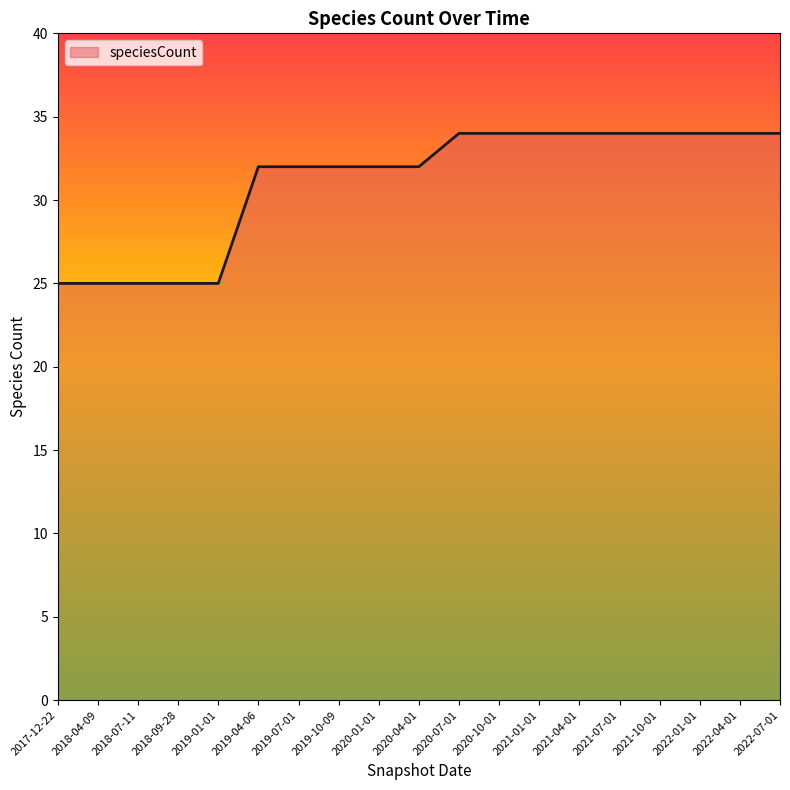

Reading right to left, what are all the values shown in this chart?

34	34	34	34	34	34	34	34	34	32	32	32	32	32	25	25	25	25	25